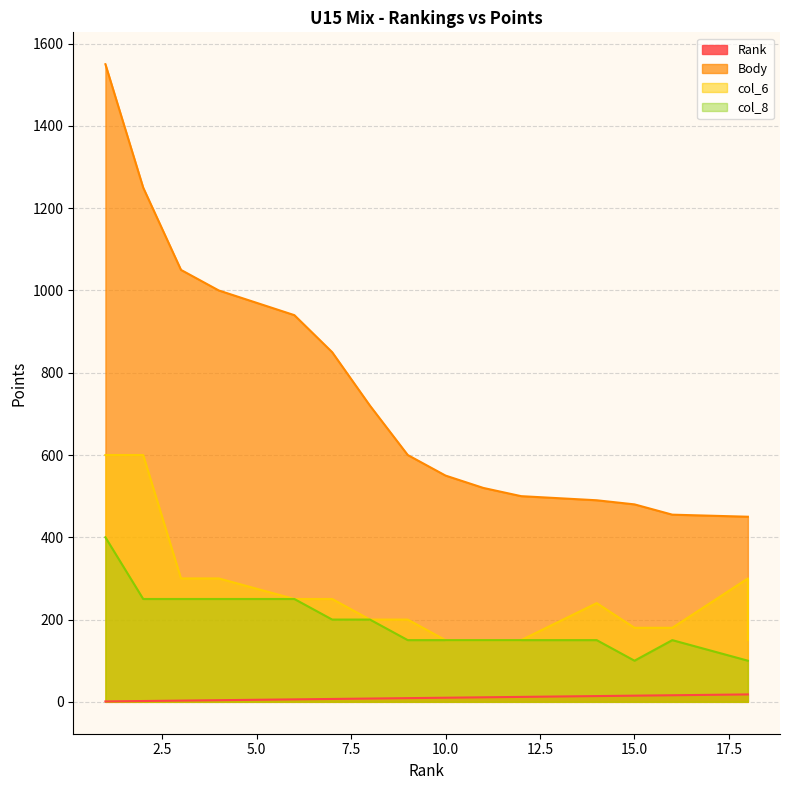

At 9, list the series in order from largest to smallest.

Body, col_6, col_8, Rank